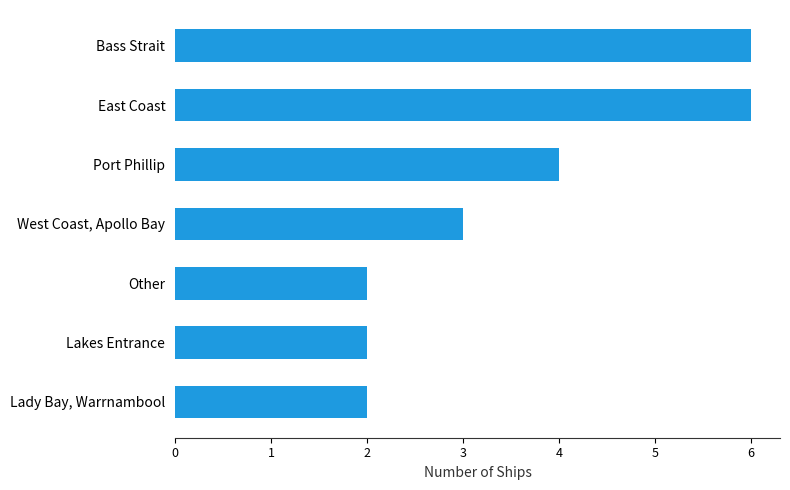

The value at West Coast, Apollo Bay is 3. True or false?

True